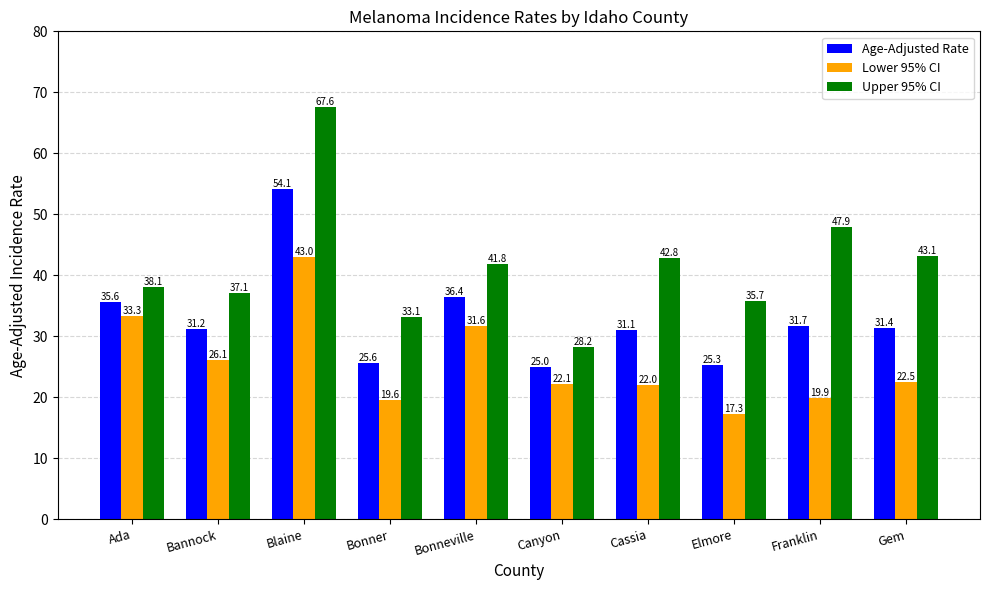

What is the difference between the second highest and minimum values in the Age-Adjusted Rate series?

11.4